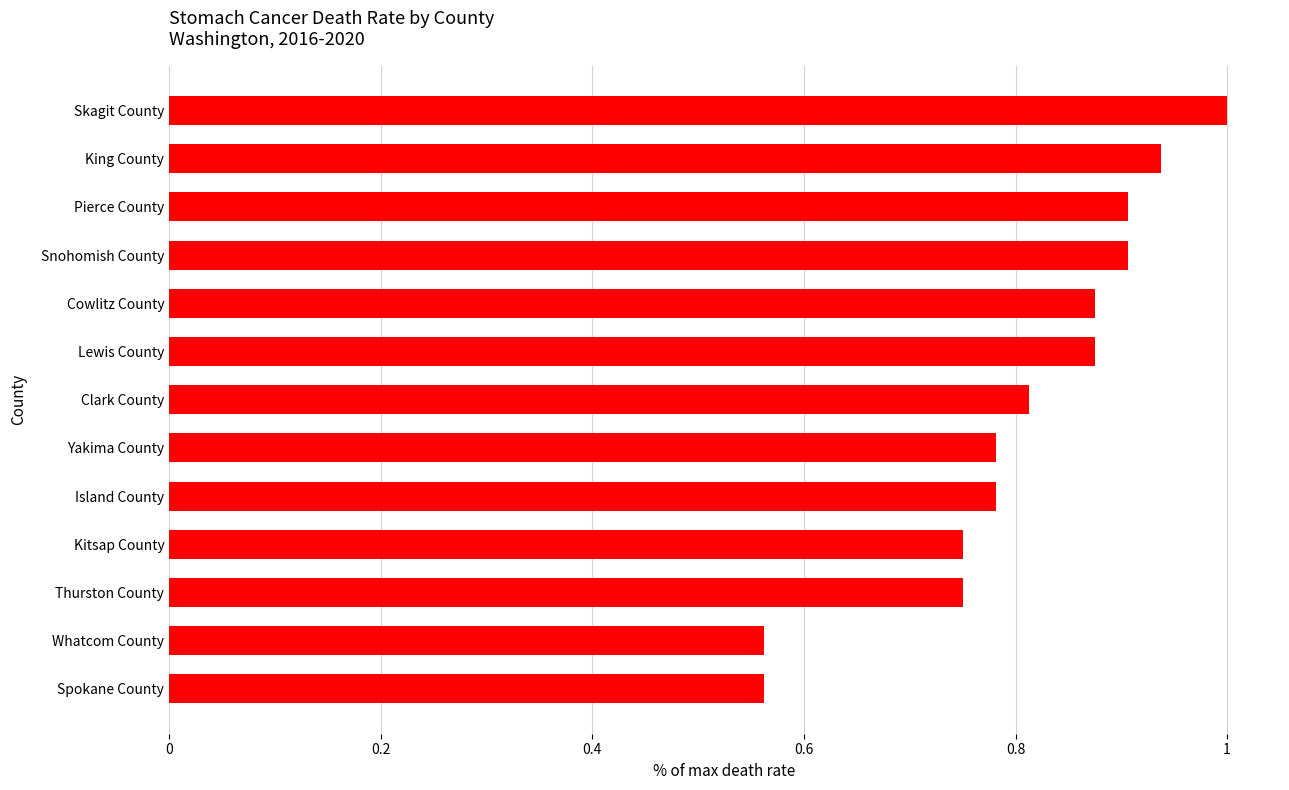

What is the difference between the second highest and second lowest values?

0.4